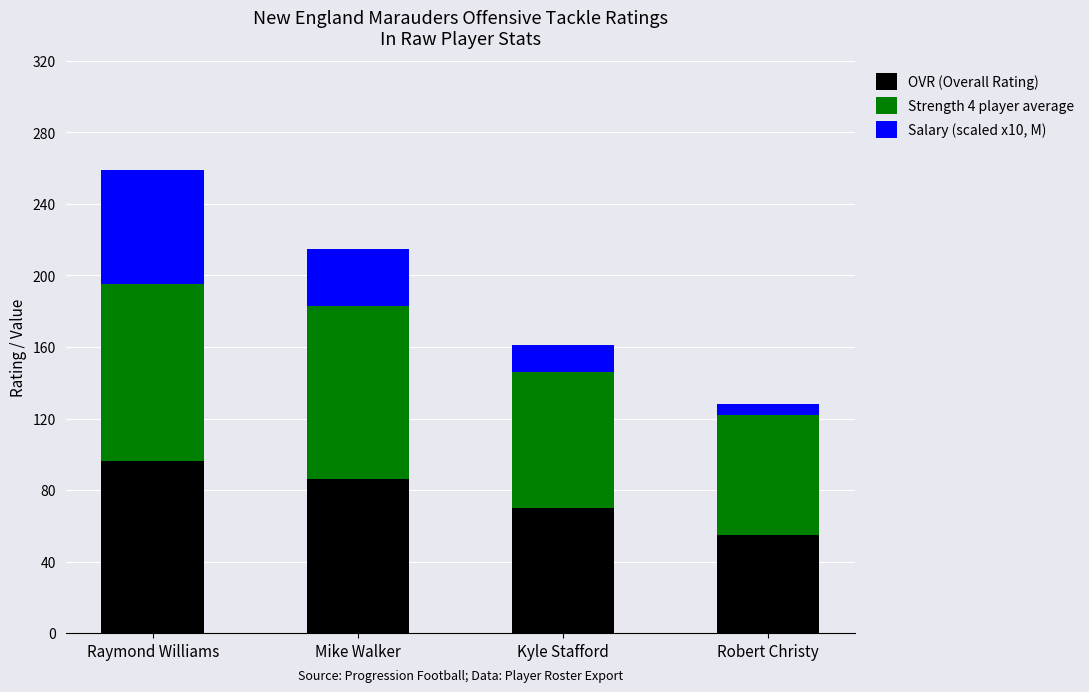

How many bars are there in total?

4